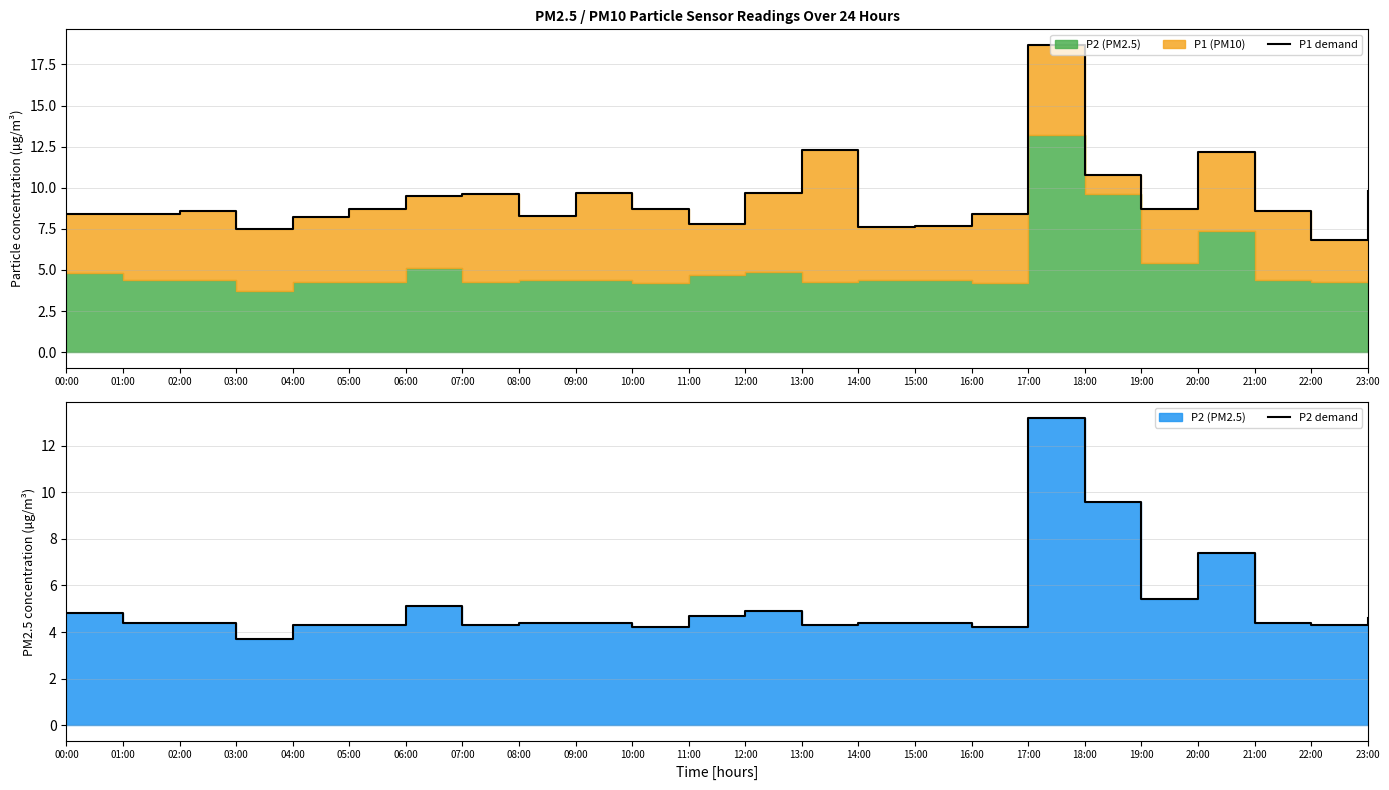

Where is the first local minimum for P1 demand?

03:00